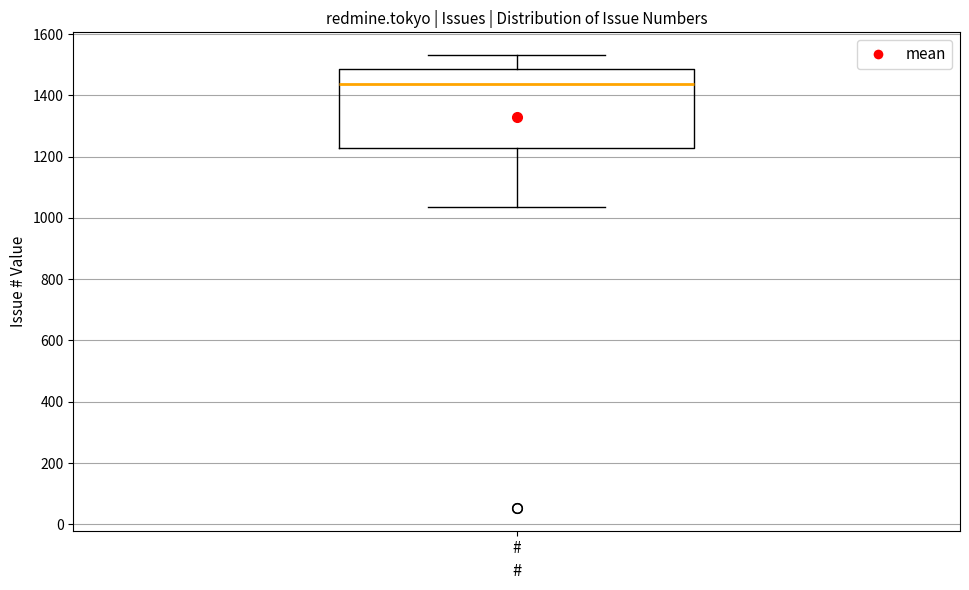

Where is the upper edge of the box for # on the y-axis? The values are not printed on the chart, so give them approximately, as read against the axis.

1480